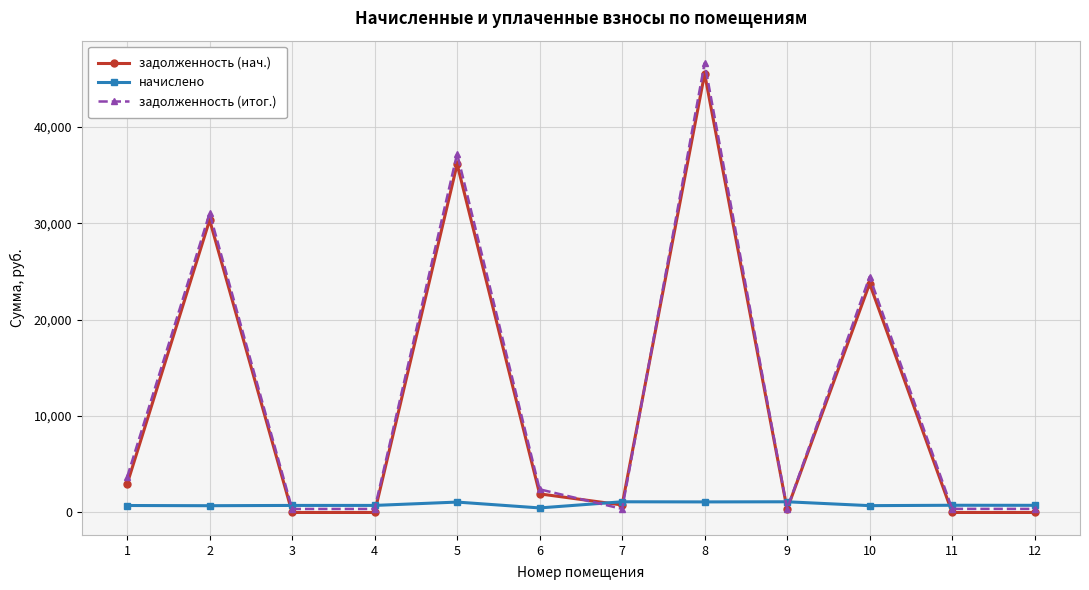

How many interior local peaks does the задолженность (итог.) series have?

4